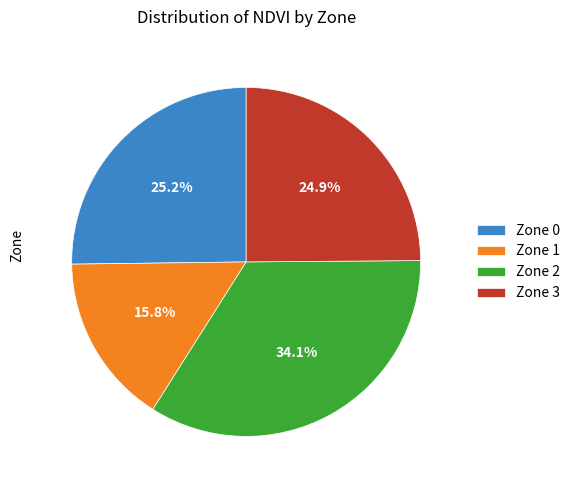

Does Zone 1 account for over 50% of the chart?

No